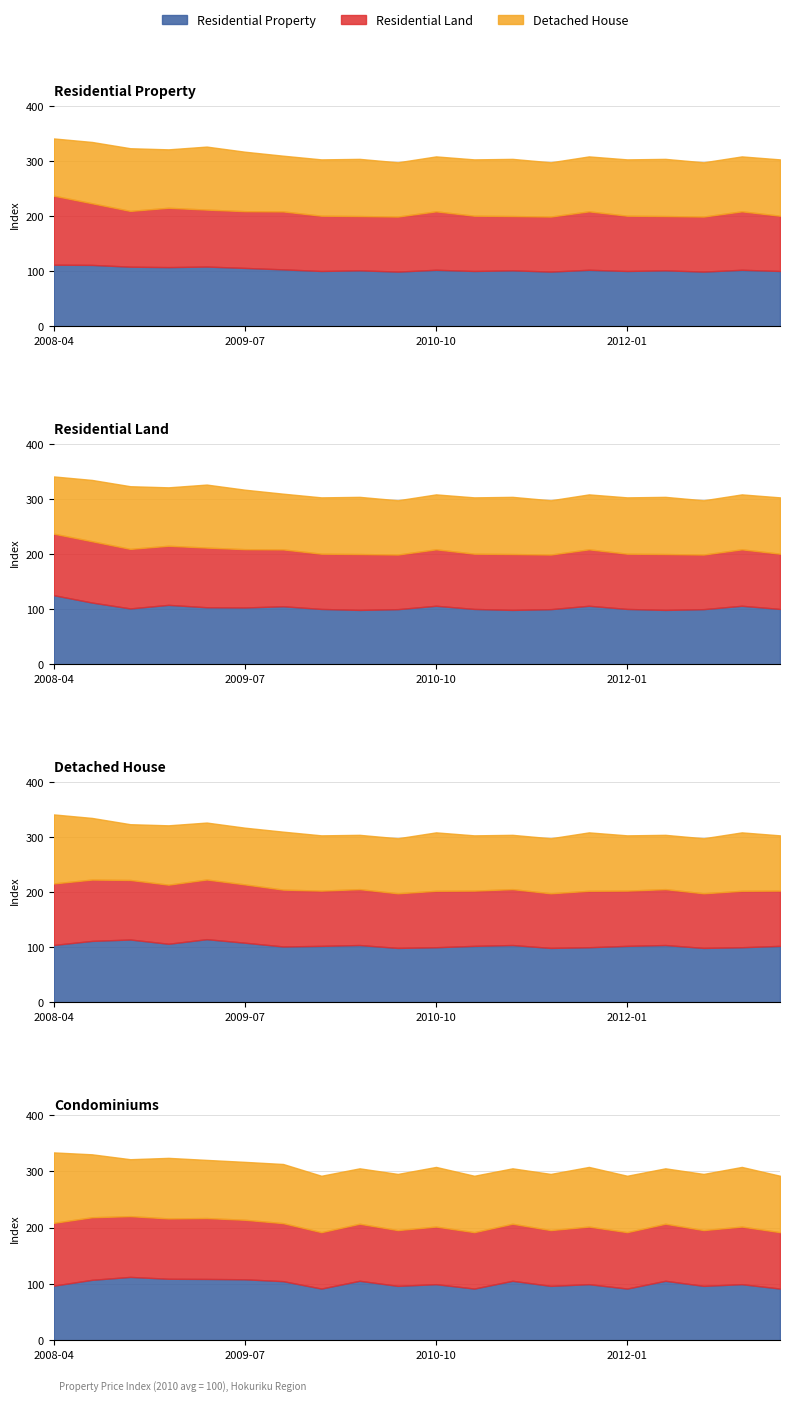

How many values in the Residential Property series exceed 102?

10